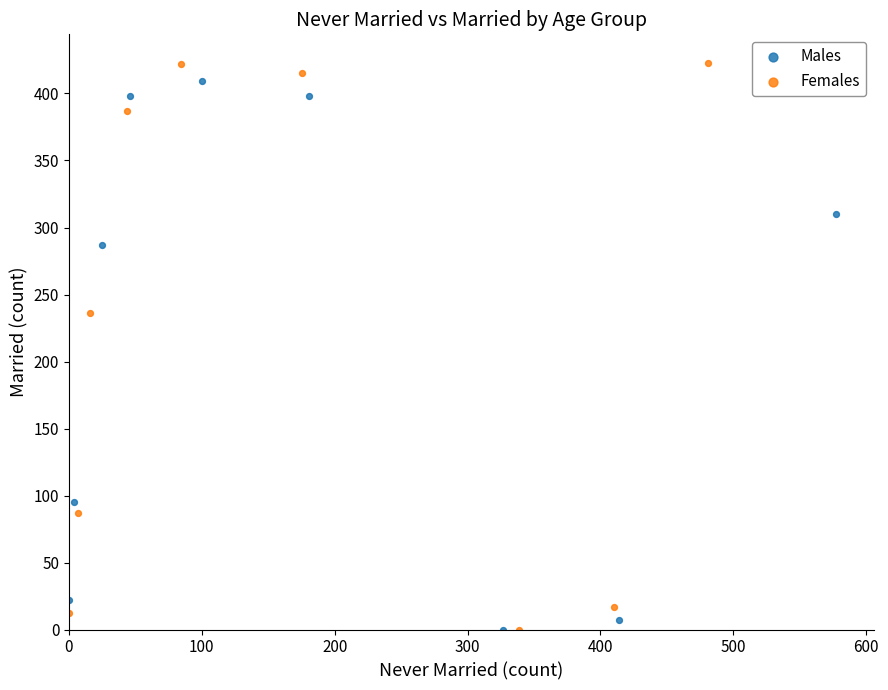

What are all the series names shown in the legend?

Males, Females